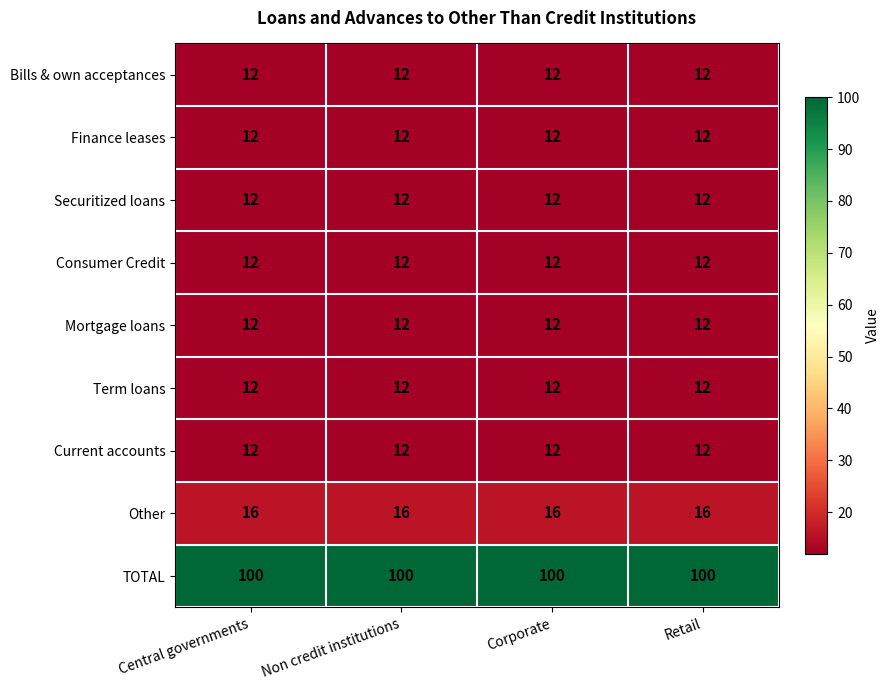

What is the maximum value shown in the chart?

100